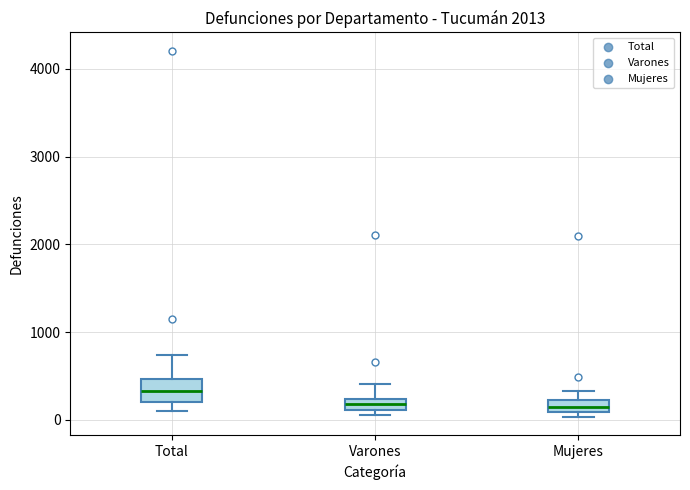

Comparing the boxes themselves (not the whiskers), which one is the tallest?

Total